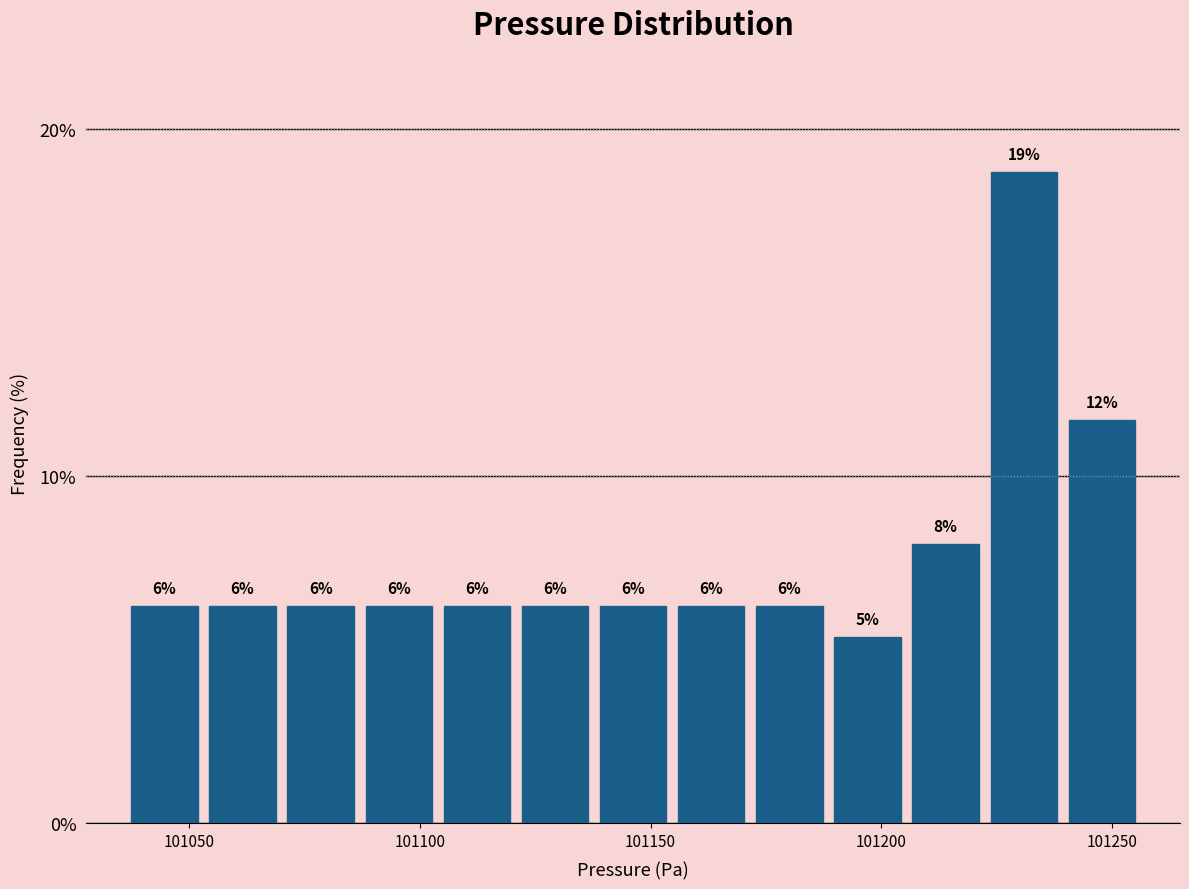

Read against the x-axis, roughly where is the centre of the tallest bar?

101230